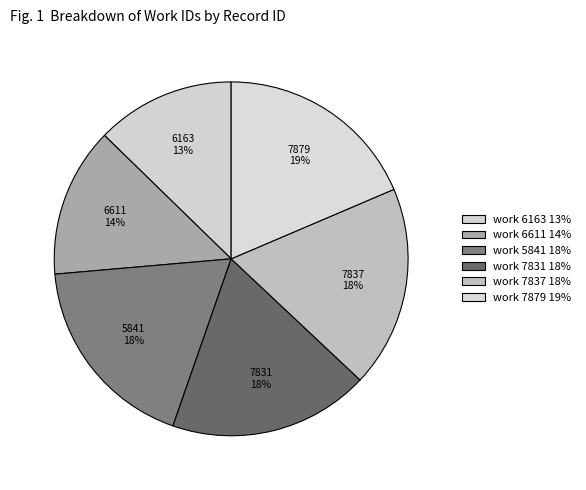

Count the number of slices in the pie.

6